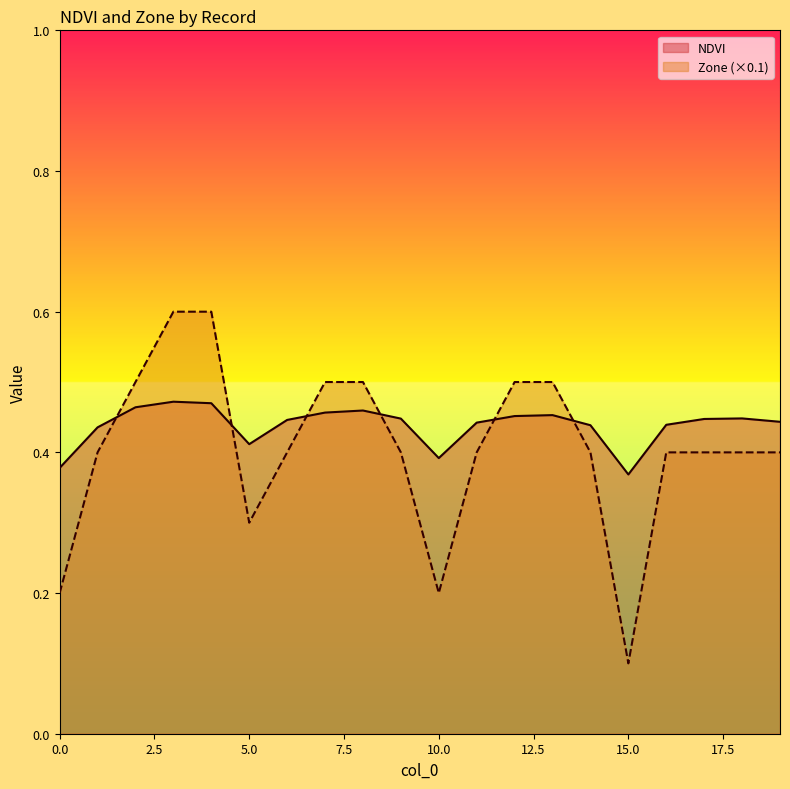

At which category is the sum across all series the highest?

3